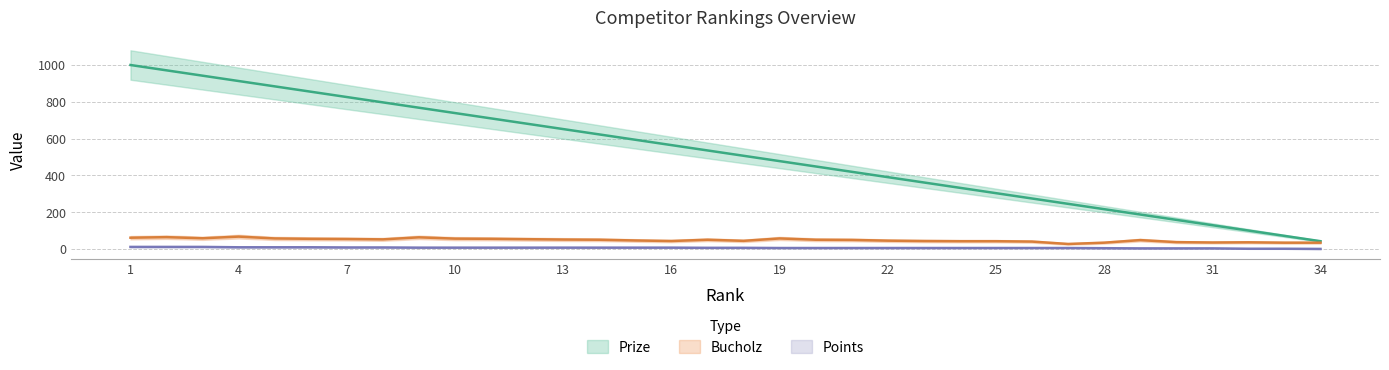

At 10, list the series in order from largest to smallest.

Prize, Bucholz, Points